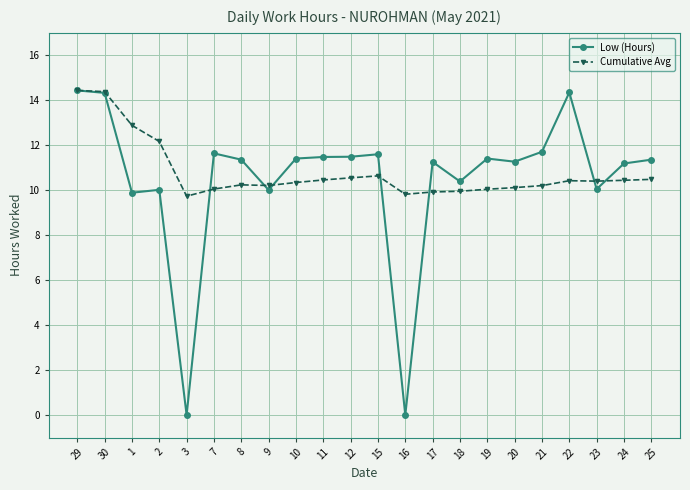

Which series ends up on top after the final intersection of Low (Hours) and Cumulative Avg?

Low (Hours)